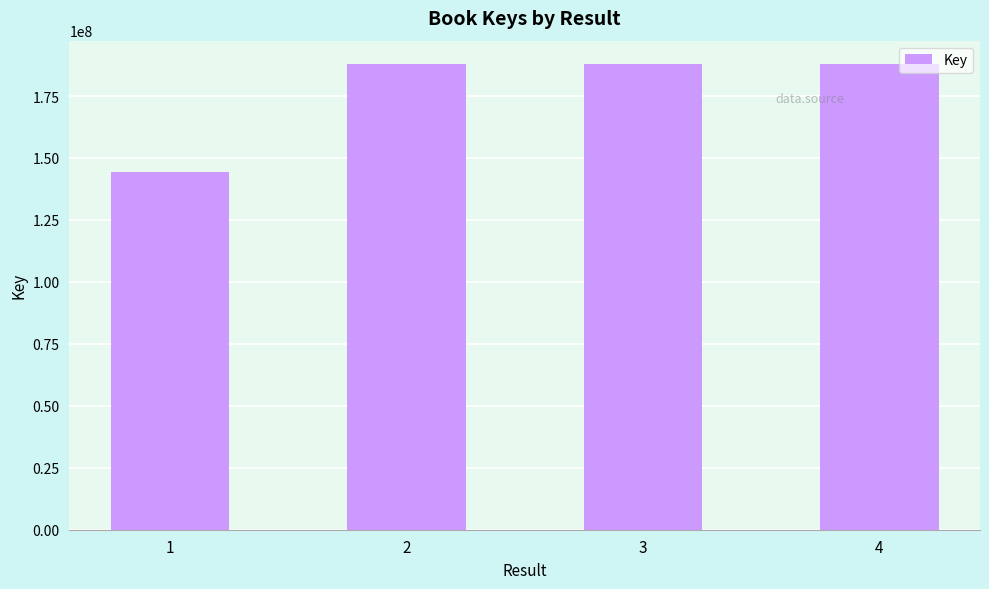

Are the bars horizontal?

No